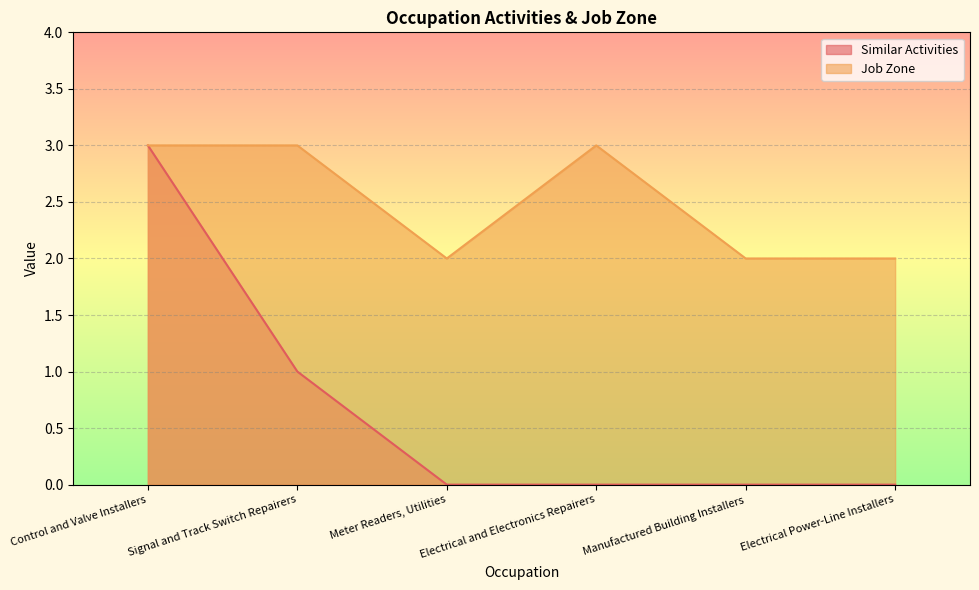

What is the label of the 4th point from the right?

Meter Readers, Utilities